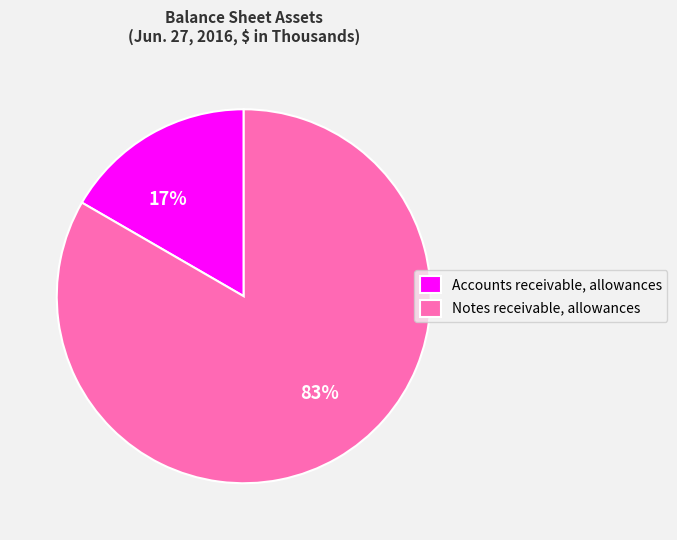

Is it true that Notes receivable, allowances is 83% of the pie?

True